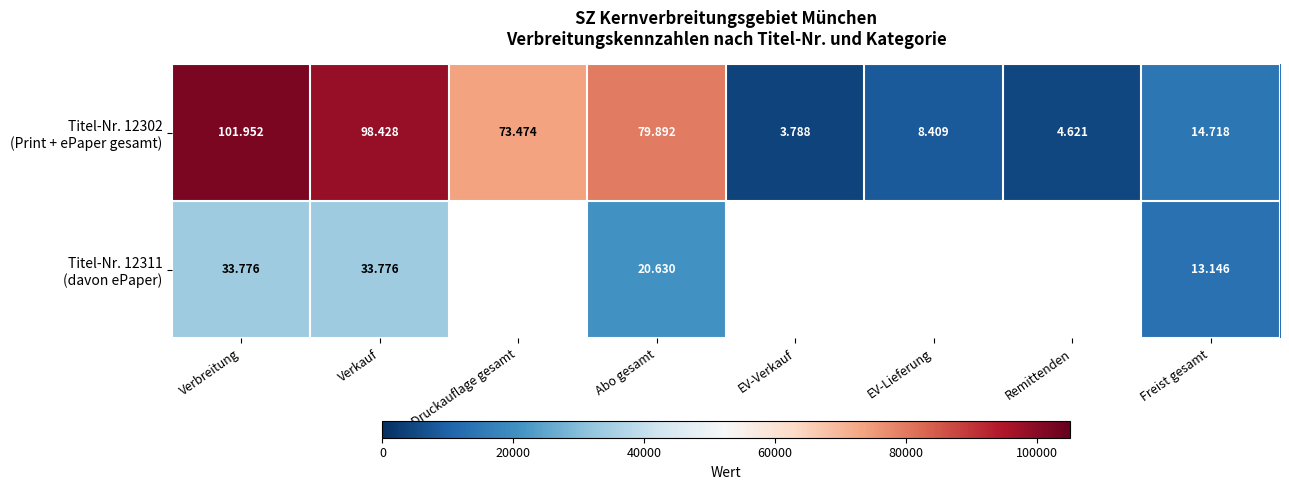

The Titel-Nr. 12302 (Print + ePaper gesamt) series shows 46480.4 at Verkauf. True or false?

False